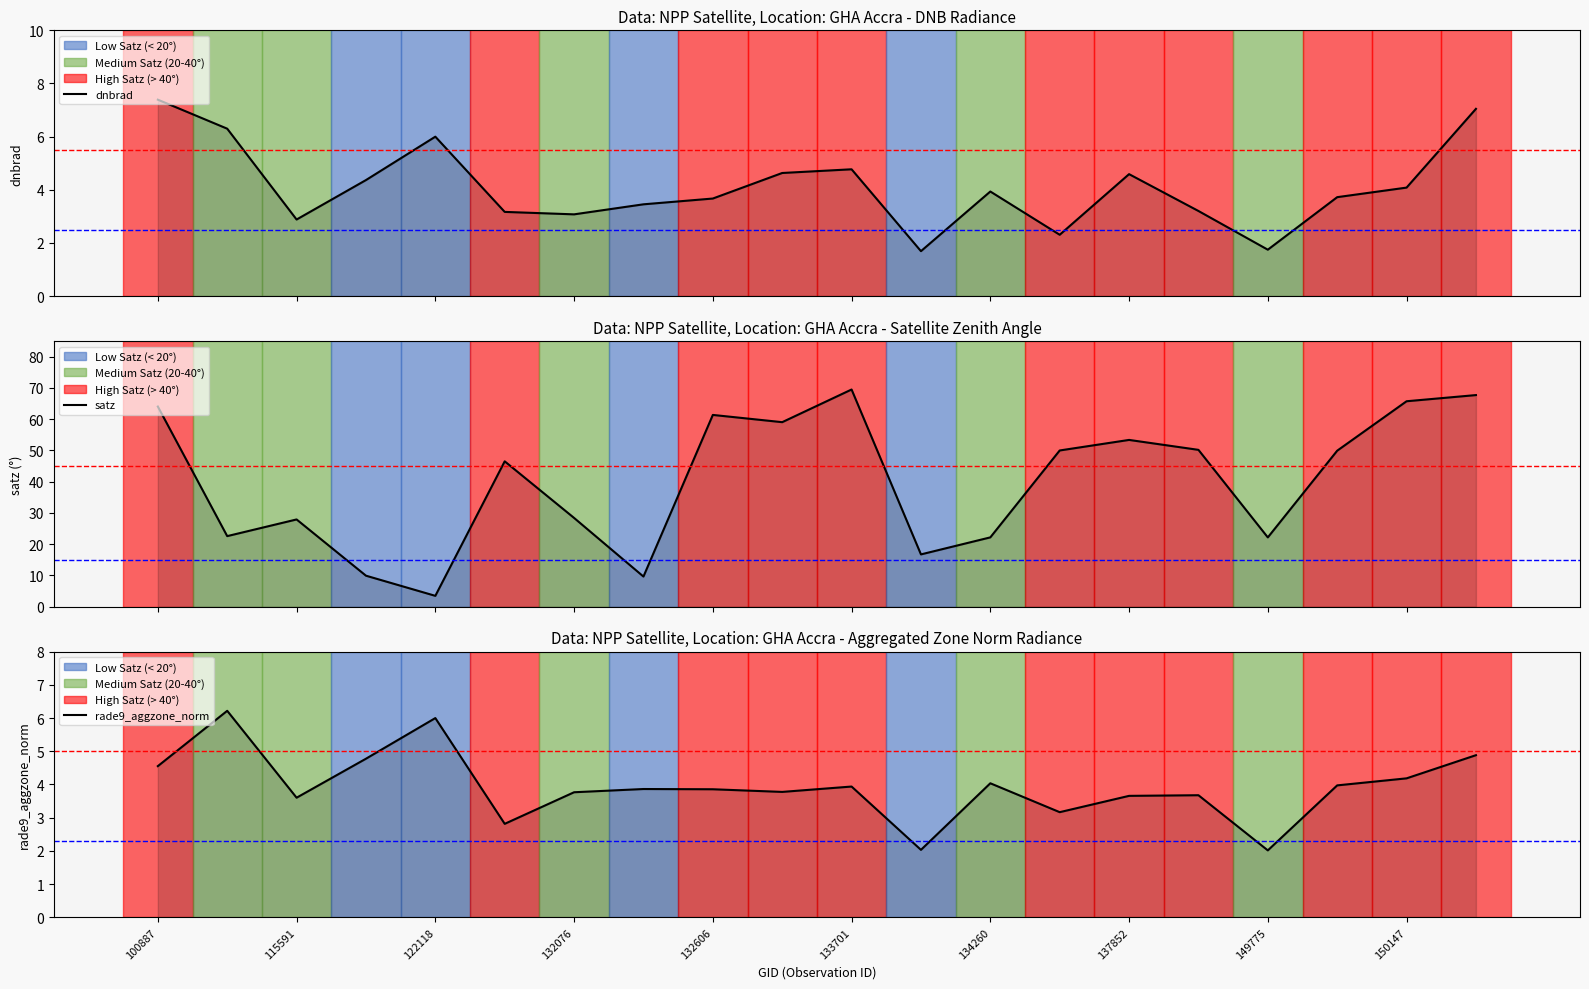

How many values in the satz series exceed 49?

10